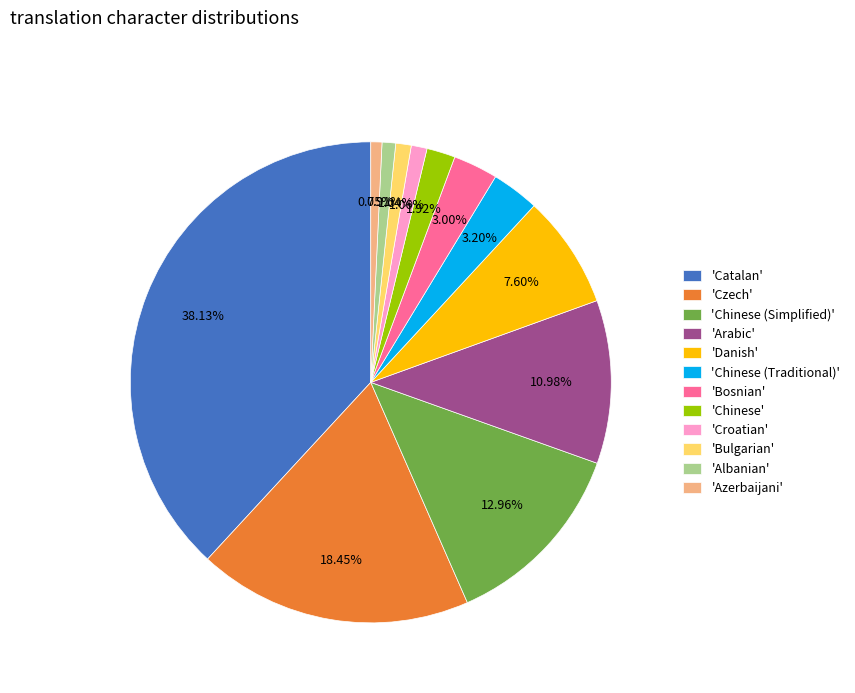

Between 'Arabic' and 'Bosnian', which is larger?

'Arabic'